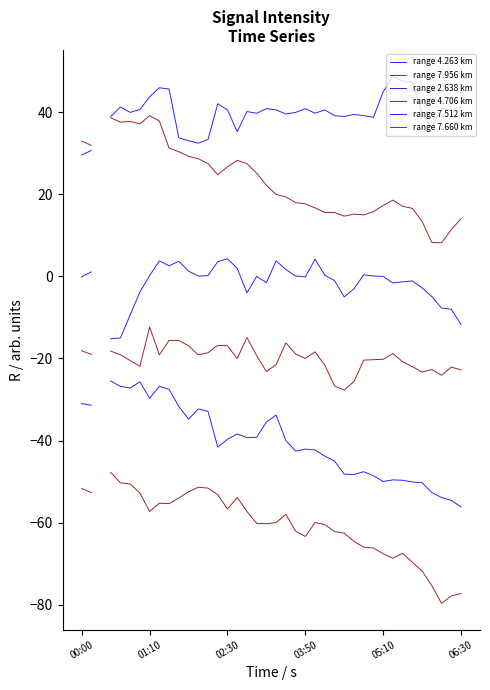

Which category has the highest value in the range 7.512 km series?

03:50